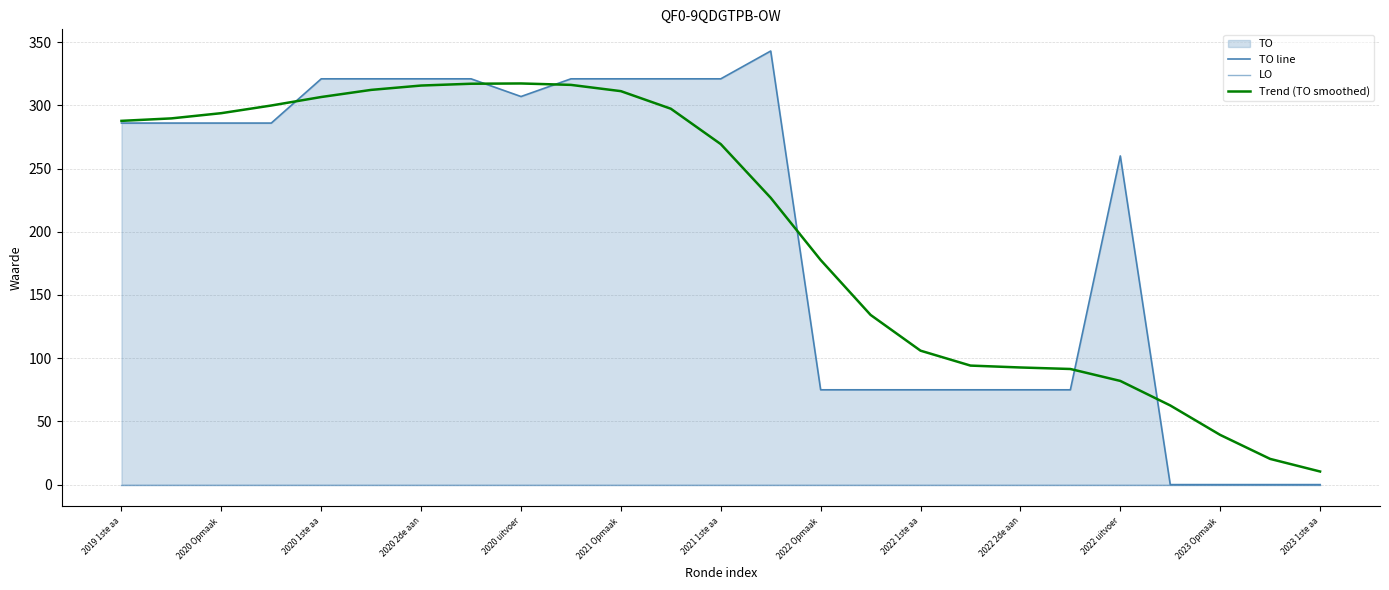

At which label does Trend (TO smoothed) reach its minimum?

2023 1ste aa